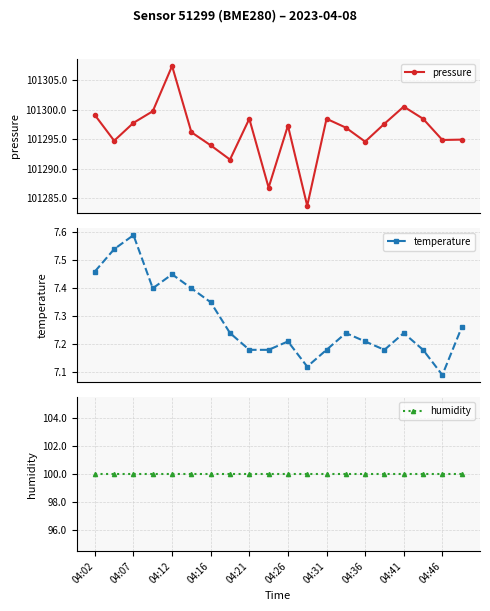

How many series are shown in this chart?

3